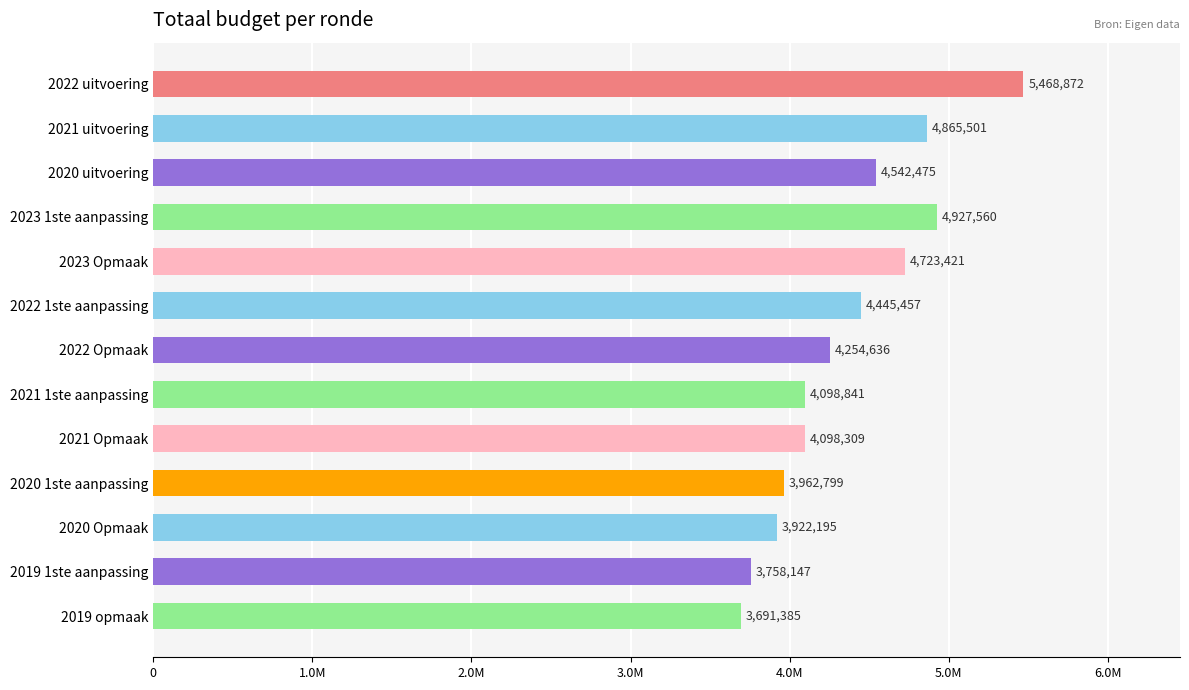

Which category has the lowest value across all series?

2019 opmaak